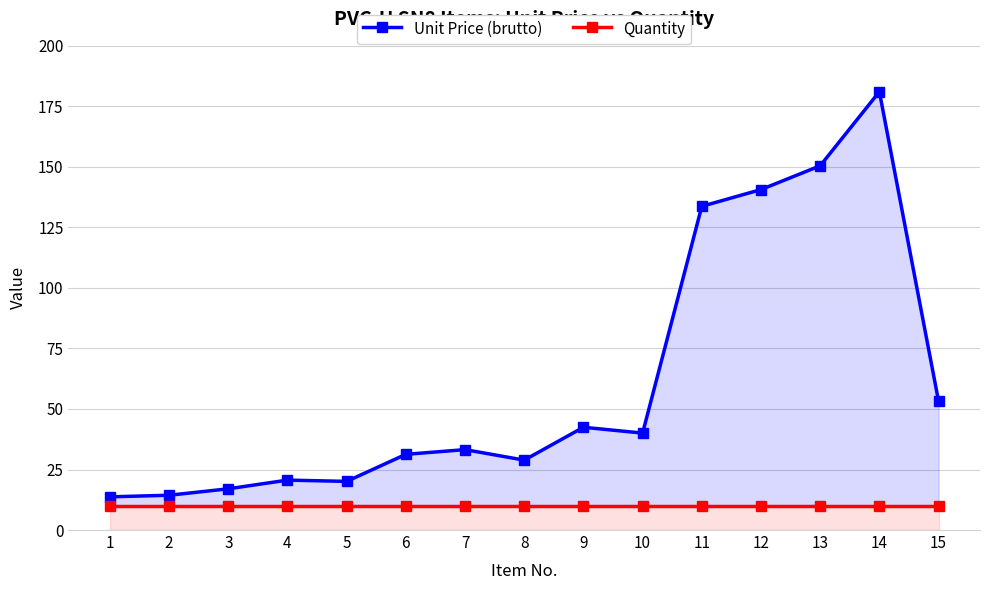

How many series are shown in this chart?

2